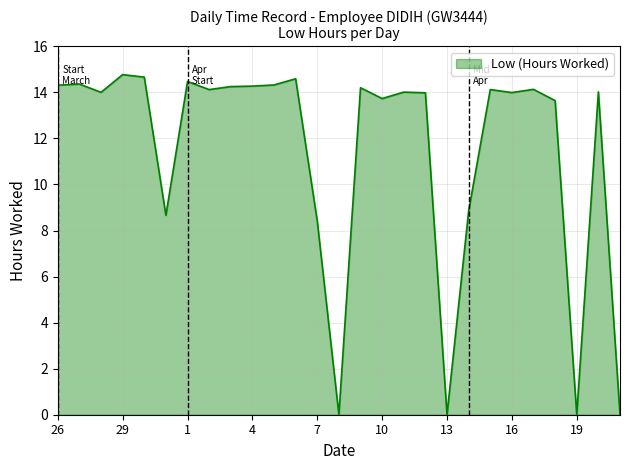

What is the difference between the maximum and minimum values?

14.8